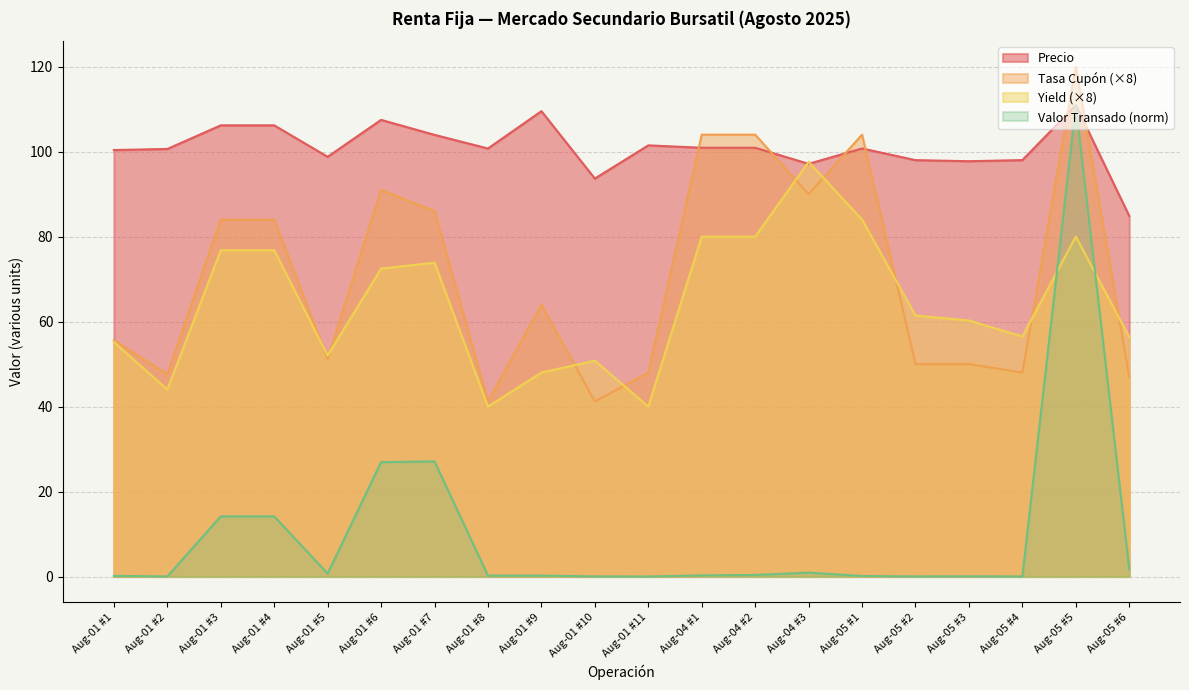

True or false: Tasa Cupón (×8) has a value of 64.0 at Aug-01 #9.

True